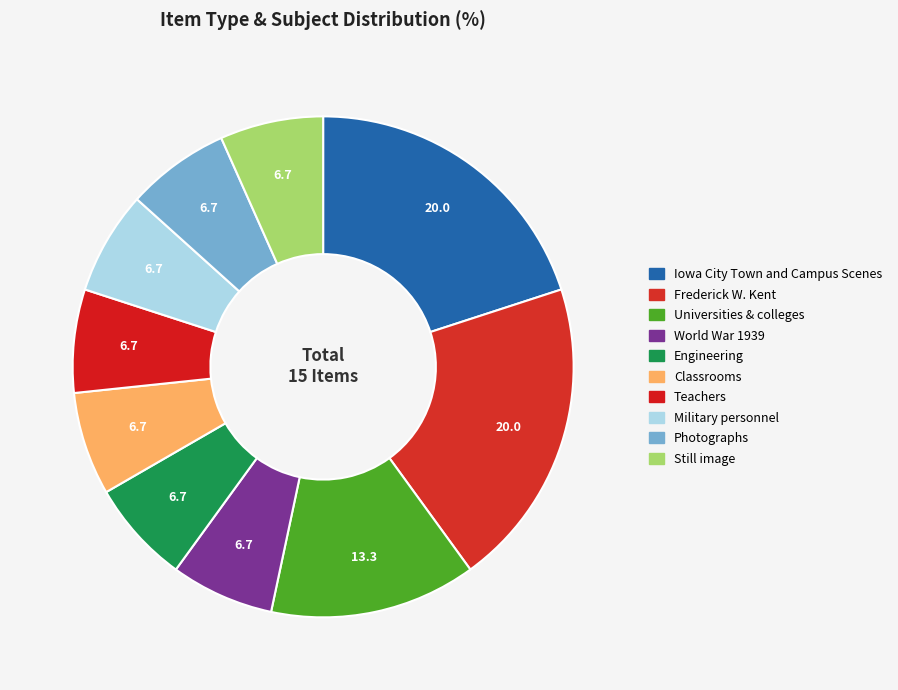

Count the number of slices in the pie.

10